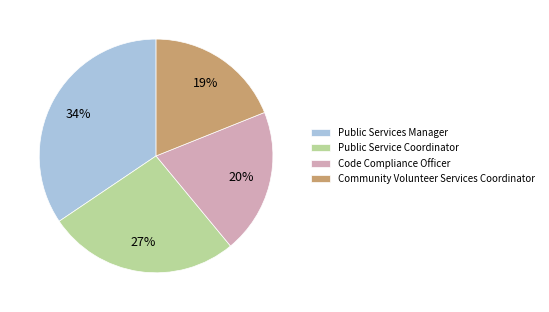

How many segments does this pie chart have?

4